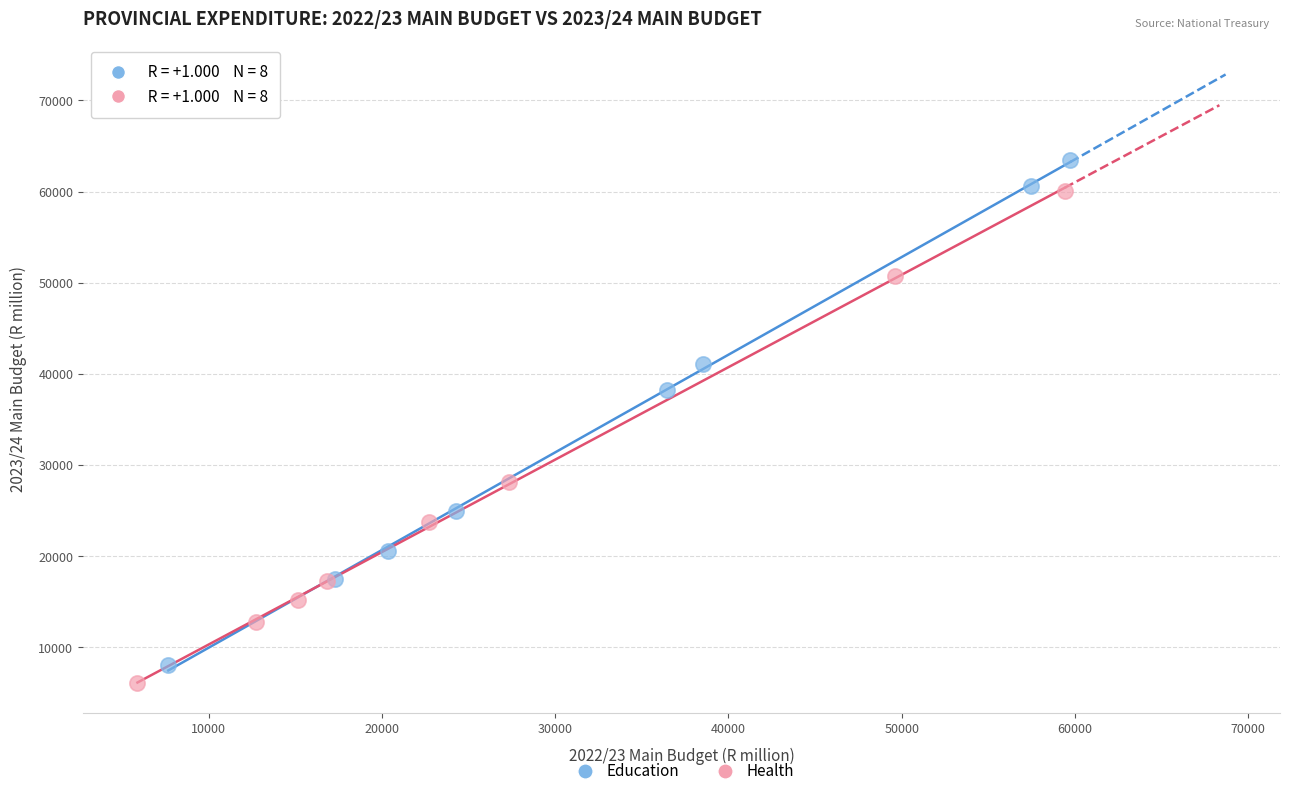

Which series reaches the maximum Y coordinate?

Education